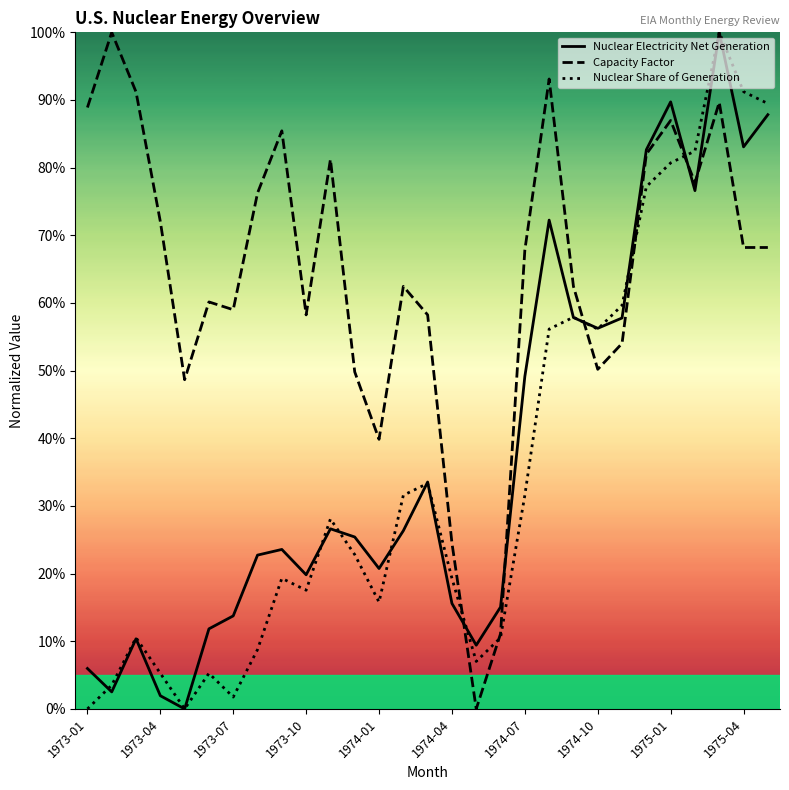

Reading left to right, transcribe all the data shown in this chart.

Nuclear Electricity Net Generation: 6.0	2.5	10.4	1.9	0.0	11.8	13.8	22.7	23.6	19.8	26.6	25.4	20.8	26.3	33.5	15.6	9.4	15.1	49.1	72.2	57.8	56.3	57.8	82.6	89.7	76.6	100.0	83.1	87.8
Capacity Factor: 88.9	100.0	91.2	72.0	48.7	60.2	59.0	76.2	85.4	58.2	81.2	49.8	39.8	62.5	58.2	24.5	0.0	11.1	67.8	93.1	62.5	50.2	54.0	82.0	87.0	77.8	89.7	68.2	68.2
Nuclear Share of Generation: 0.0	3.5	10.5	5.3	0.0	5.3	1.8	8.8	19.3	17.5	28.1	22.8	15.8	31.6	33.3	19.3	7.0	10.5	31.6	56.1	57.9	56.1	59.6	77.2	80.7	82.5	100.0	91.2	89.5